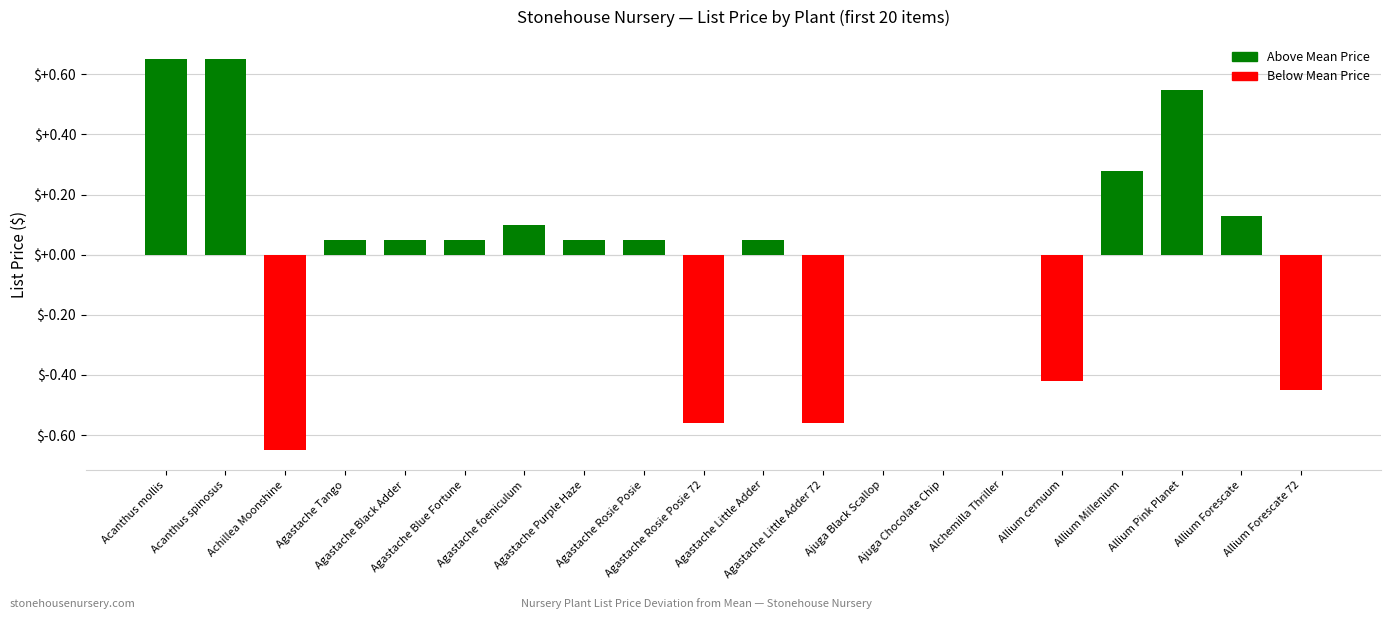

What is the smallest value displayed?

-0.7